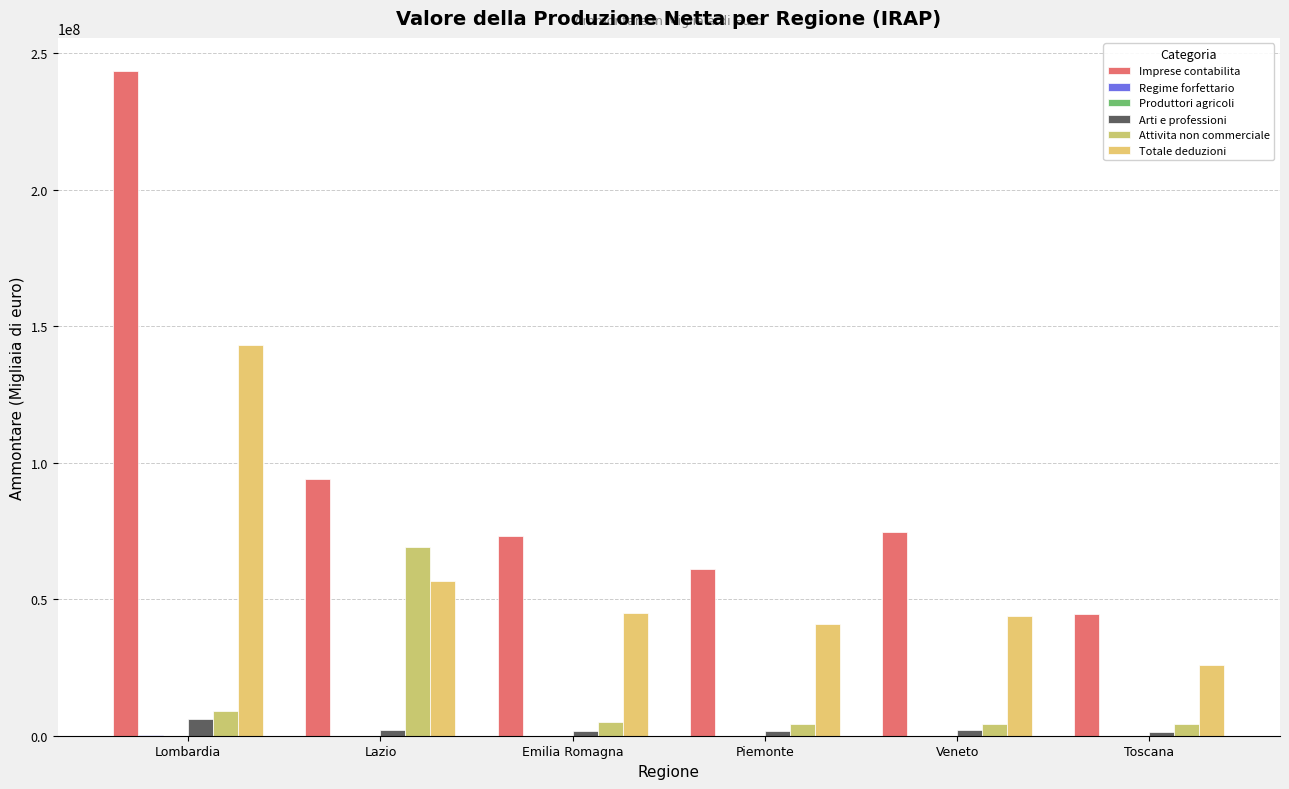

What is the average value of the Imprese contabilita series?

98588144